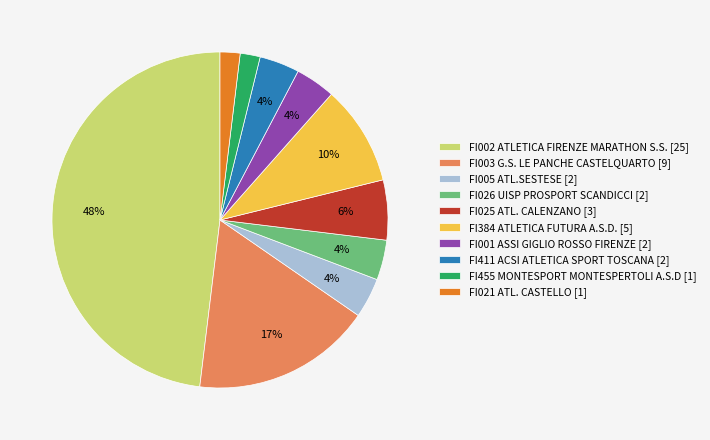

To the nearest percent, what portion does FI026 UISP PROSPORT SCANDICCI represent?

4%